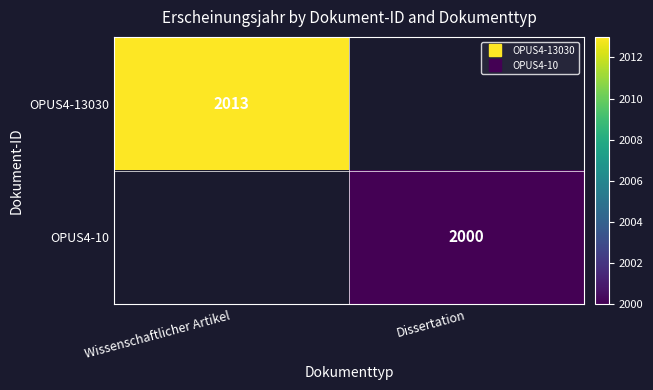

List the labels in order of OPUS4-10 value, largest first.

Wissenschaftlicher Artikel, Dissertation